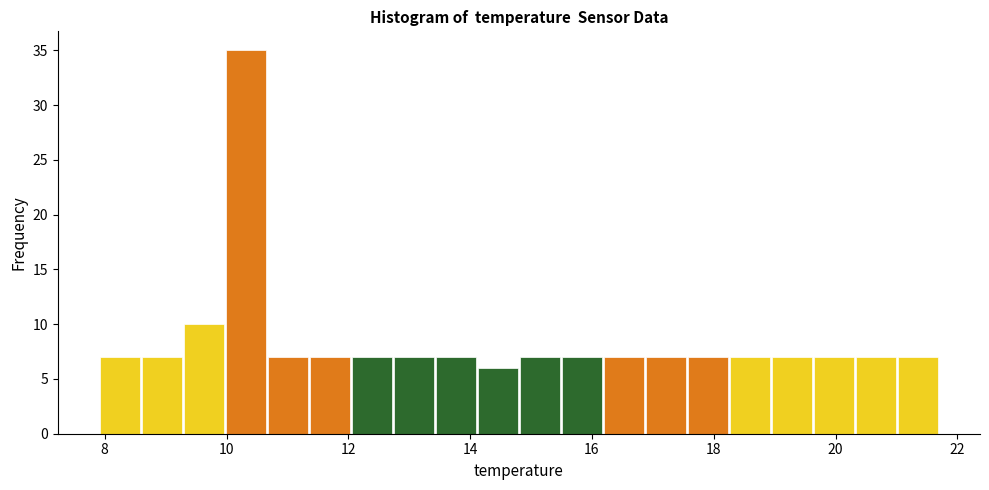

Around what value on the x-axis is the tallest bar? Give the approximate position of its centre, as read against the axis.

10.4